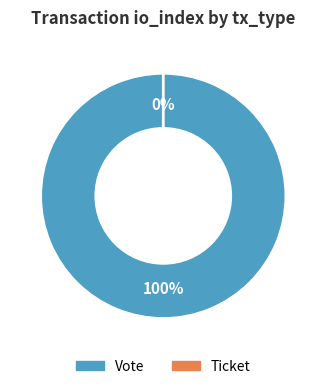

Count the number of slices in the pie.

2